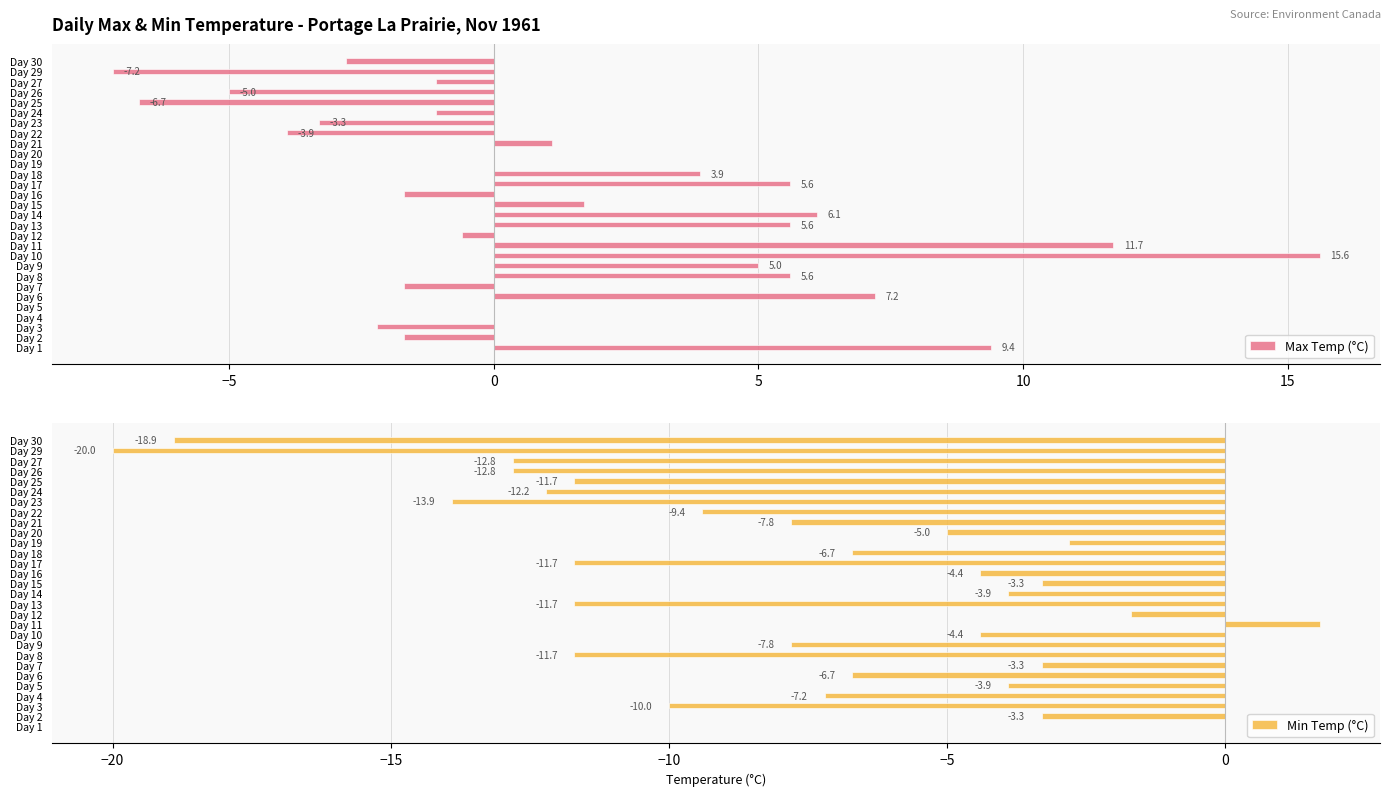

What is the difference between the second highest and minimum values in the Max Temp (°C) series?

18.9